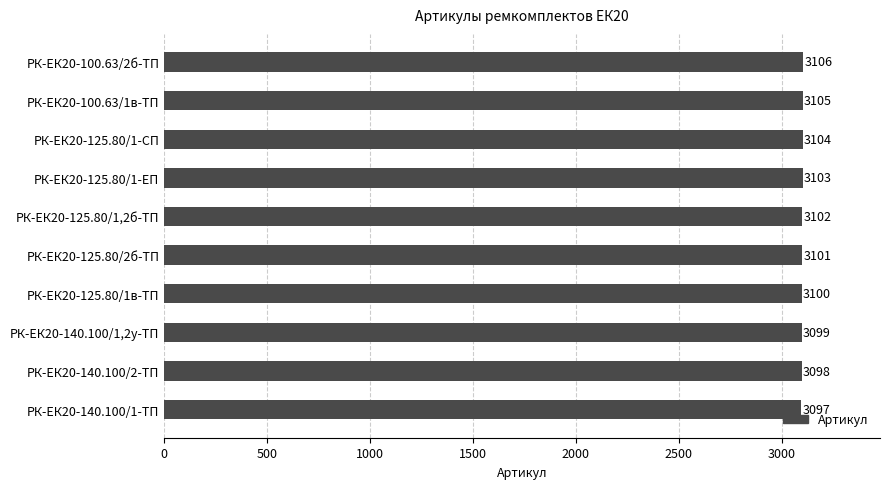

What is the difference between the maximum and minimum values?

9